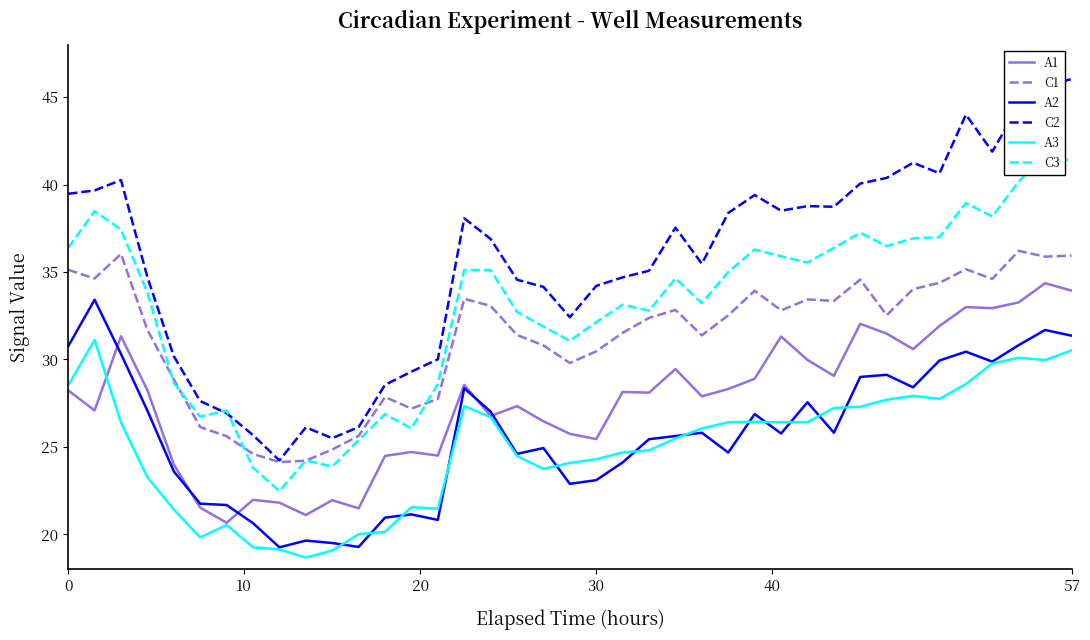

The value of A2 at 30 is 35.5. True or false?

False